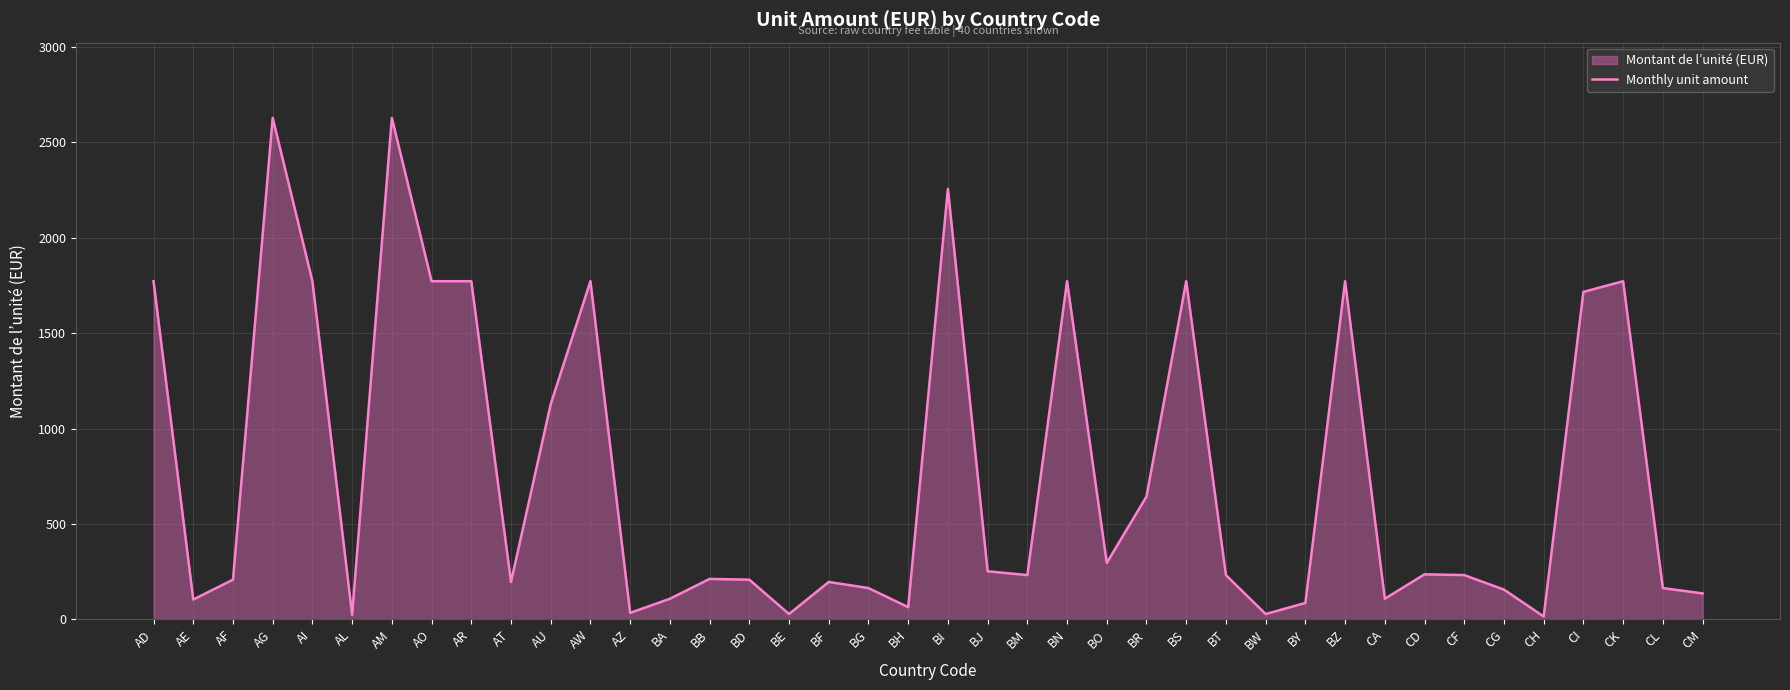

Where is the first local maximum?

AG